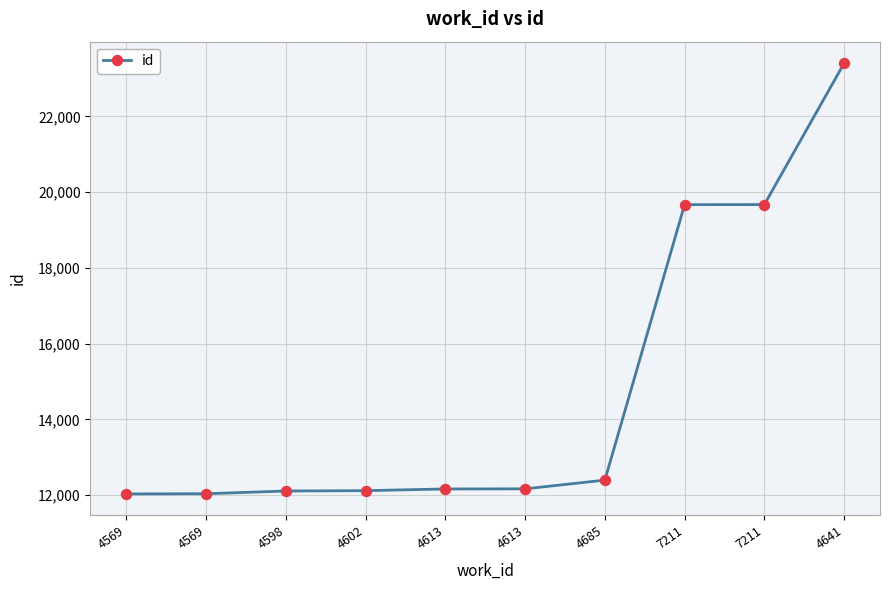

What is the change in value from 4613 to 7211?

+7505